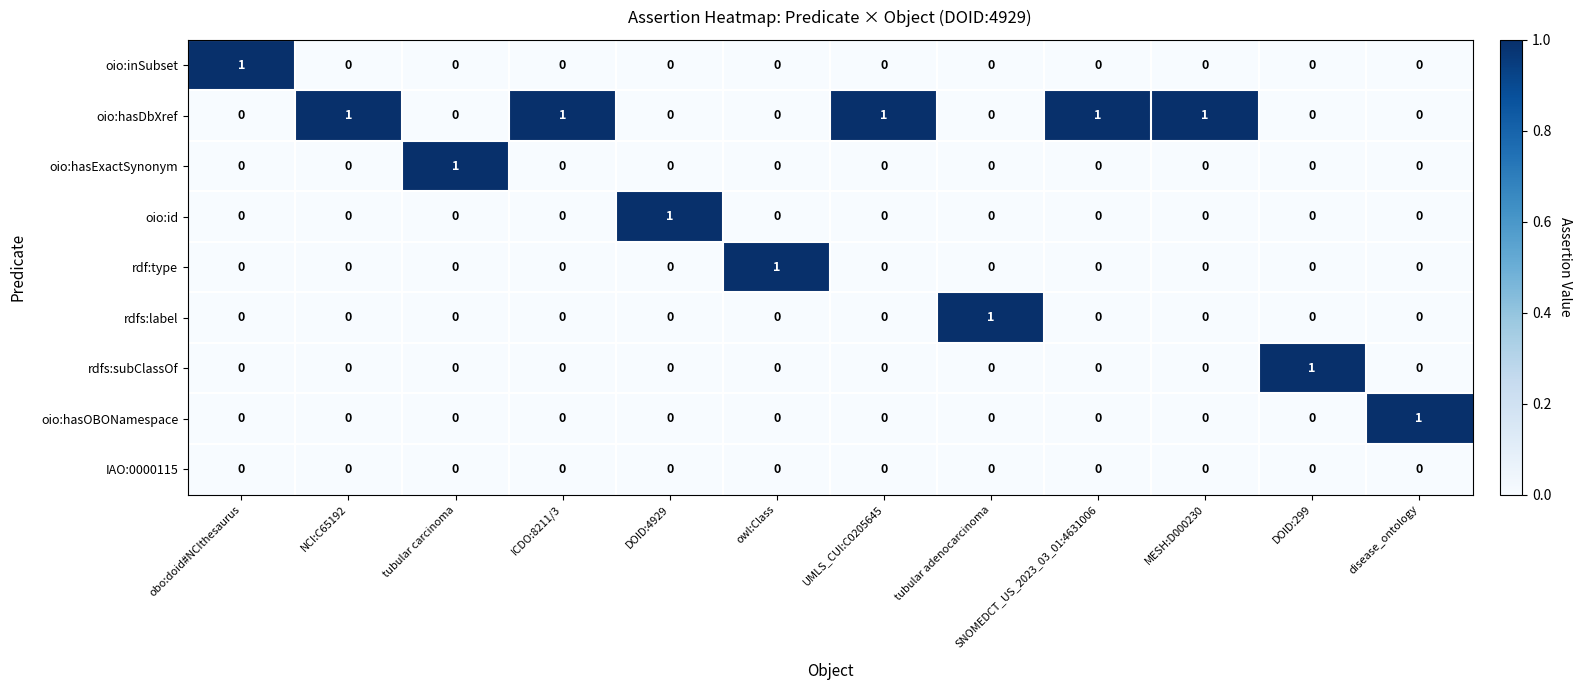

How many oio:id values are between 0 and 1?

12